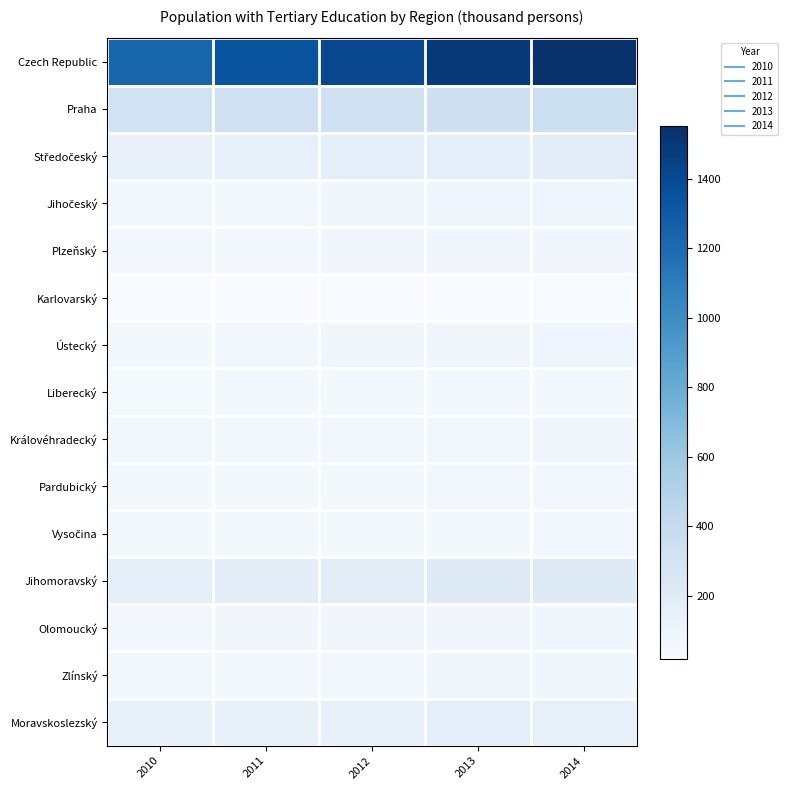

What is the minimum value shown in the chart?

19.3